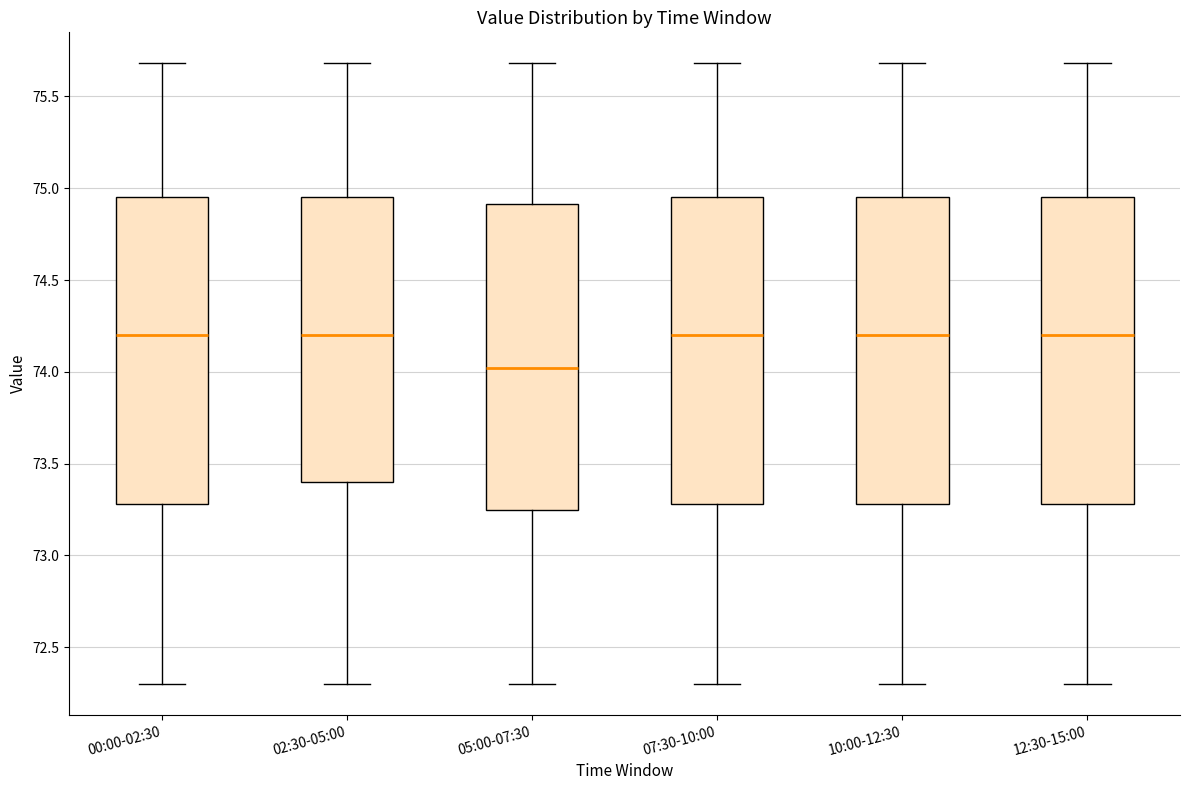

Reading left to right, transcribe this box plot: for each box, give where its median line is, the range the box spans, and where its two whiskers end, as read against the y-axis. The values are not printed on the chart, so give them approximately, as read against the axis.

00:00-02:30: median 74.20, box 73.30 to 74.95, whiskers 72.30 to 75.70
02:30-05:00: median 74.20, box 73.40 to 74.95, whiskers 72.30 to 75.70
05:00-07:30: median 74.00, box 73.25 to 74.90, whiskers 72.30 to 75.70
07:30-10:00: median 74.20, box 73.30 to 74.95, whiskers 72.30 to 75.70
10:00-12:30: median 74.20, box 73.30 to 74.95, whiskers 72.30 to 75.70
12:30-15:00: median 74.20, box 73.30 to 74.95, whiskers 72.30 to 75.70